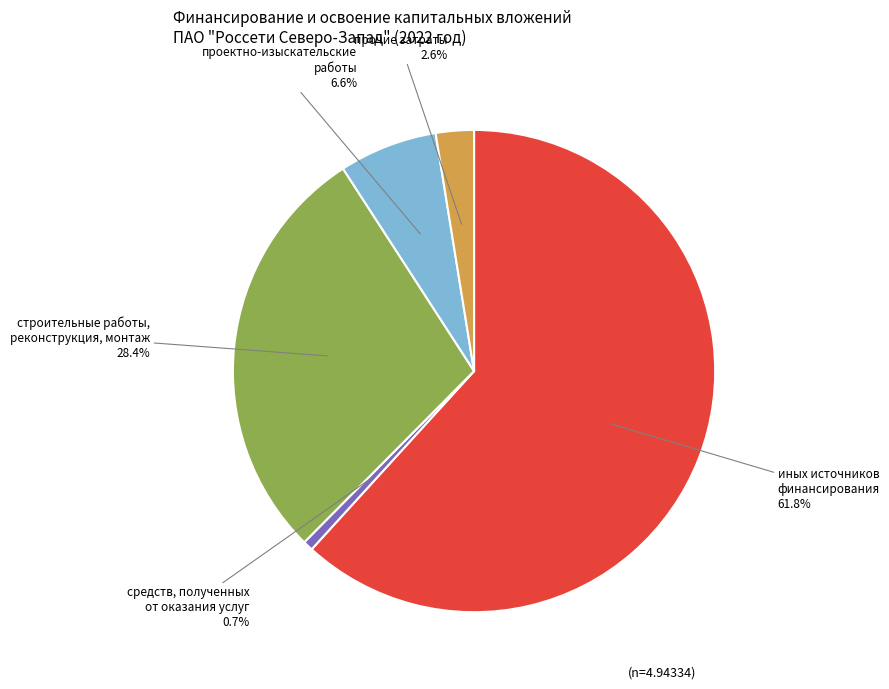

Between средств, полученных от оказания услуг and иных источников финансирования, which is larger?

иных источников финансирования